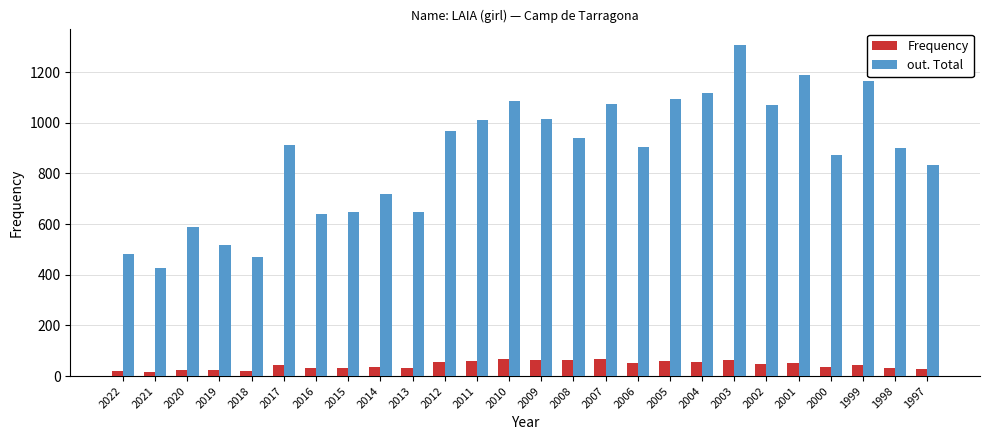

Rank the series by their average value, from lowest to highest.

Frequency, out. Total